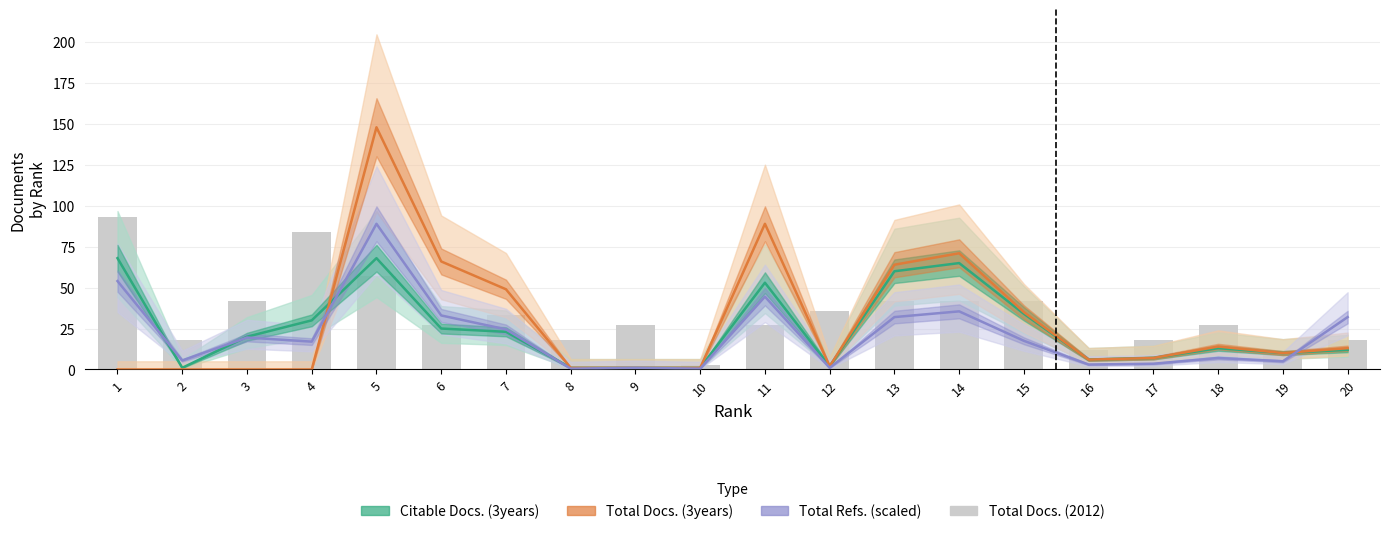

How many groups of bars are there?

20